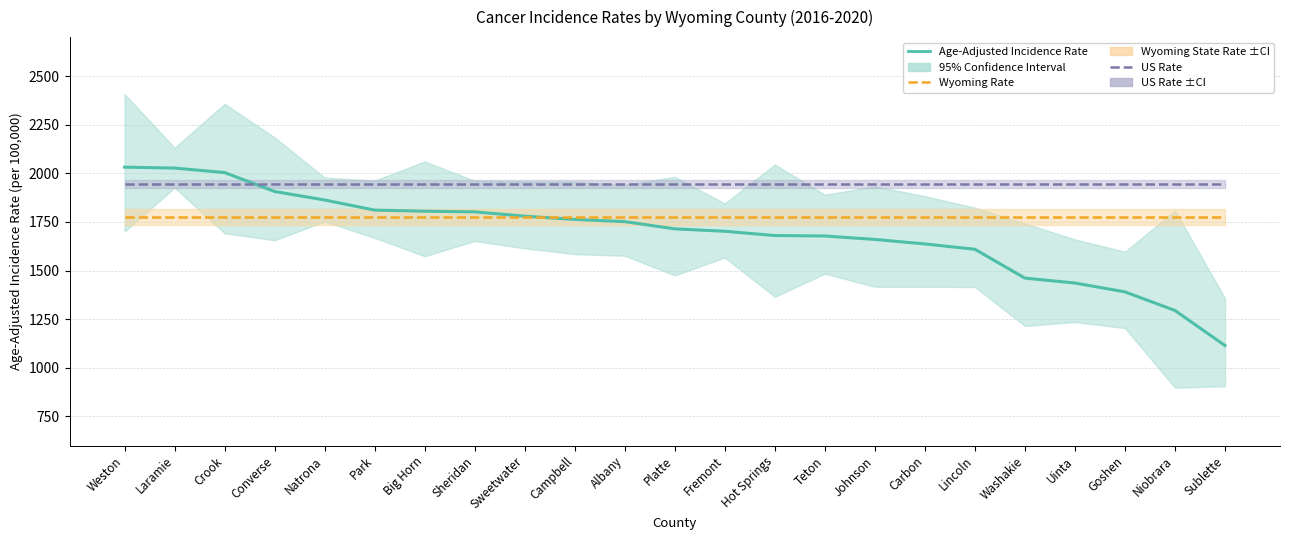

Where is US Rate nearest to the value 1944?

Weston